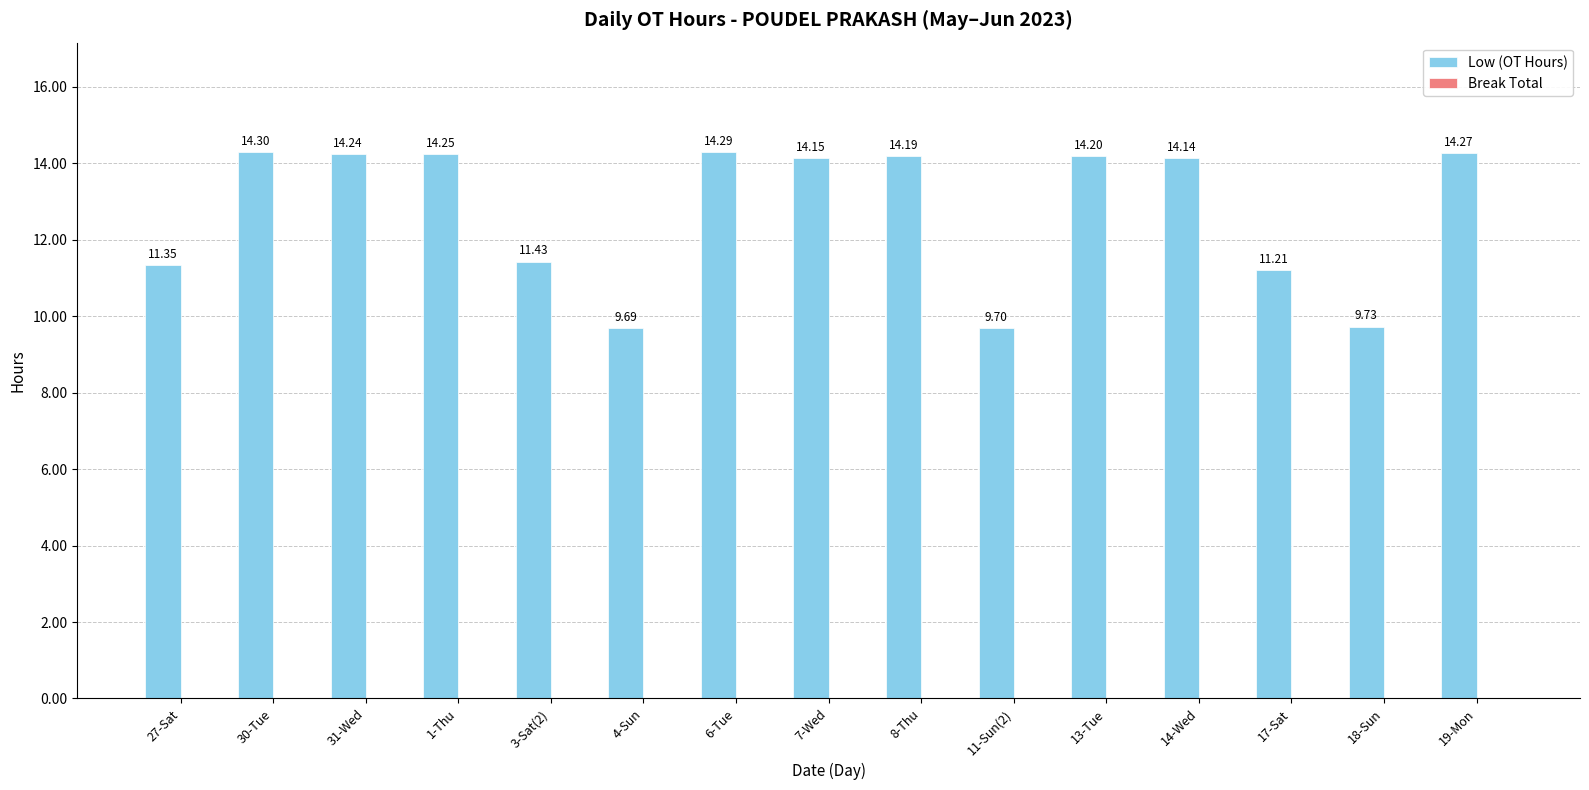

What is the ratio of the value at 13-Tue to the value at 6-Tue?

1.0